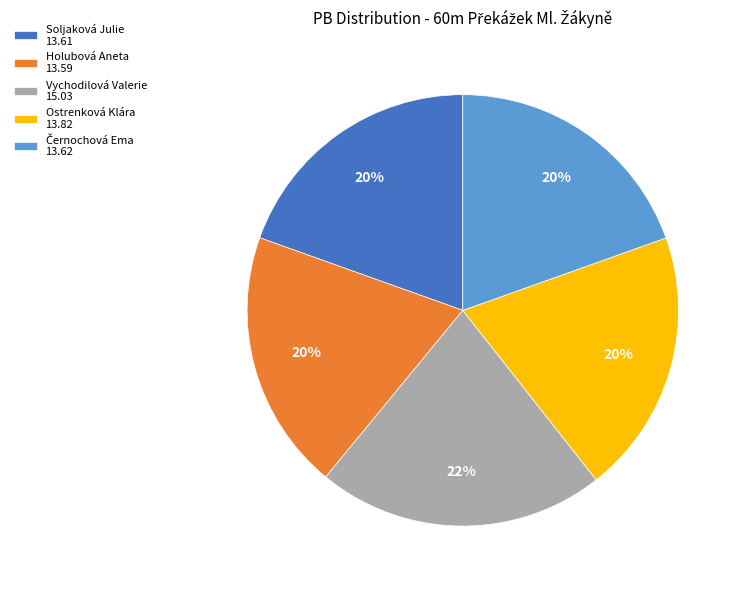

Count the number of slices in the pie.

5